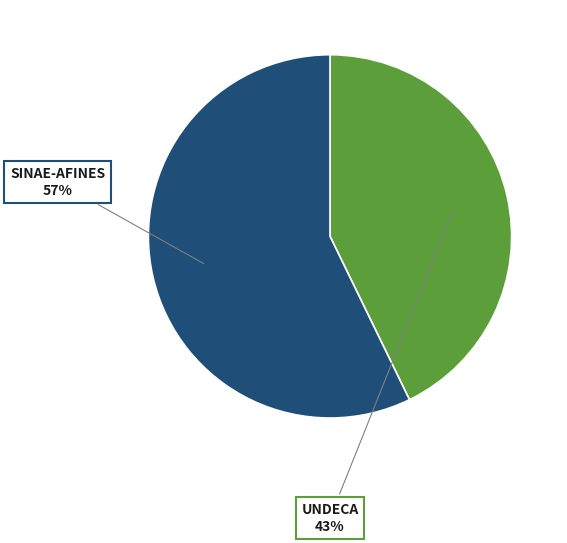

To the nearest percent, what is the average slice percentage?

50%